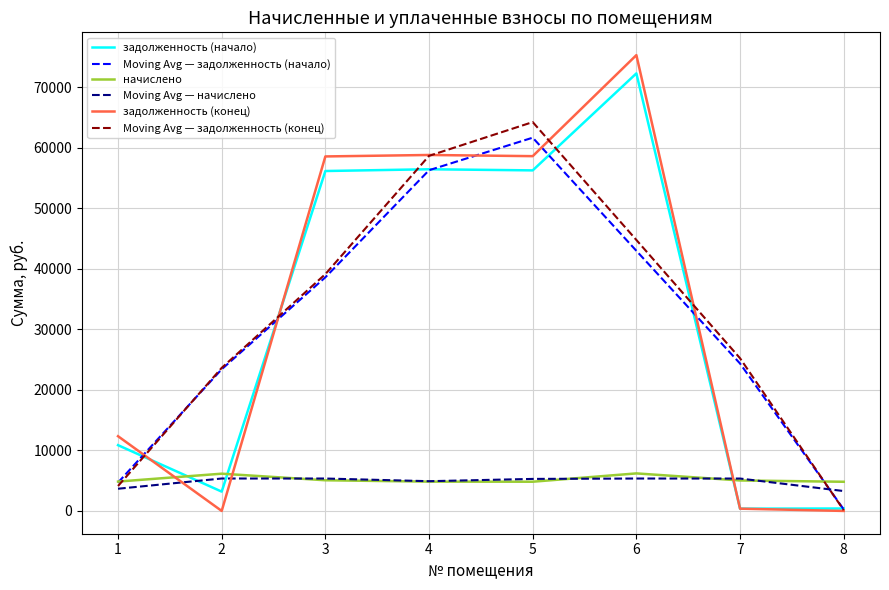

Is this an area chart (filled region under the line)?

No